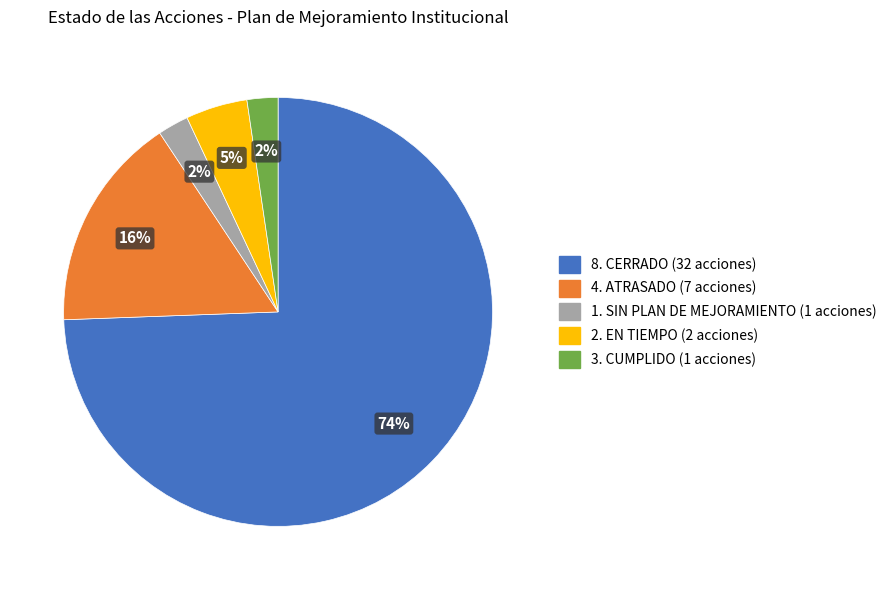

Is there any slice that represents more than half of the pie?

Yes